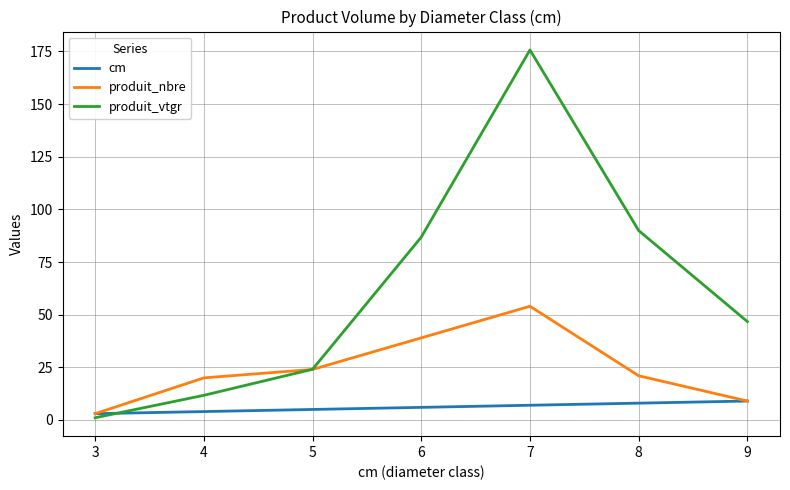

Reading right to left, what are all the values shown in this chart?

cm: 9=9.0	8=8.0	7=7.0	6=6.0	5=5.0	4=4.0	3=3.0
produit_nbre: 9=9.0	8=21.0	7=54.0	6=39.0	5=24.0	4=20.0	3=3.0
produit_vtgr: 9=46.7	8=90.0	7=175.7	6=86.8	5=24.1	4=11.7	3=1.1